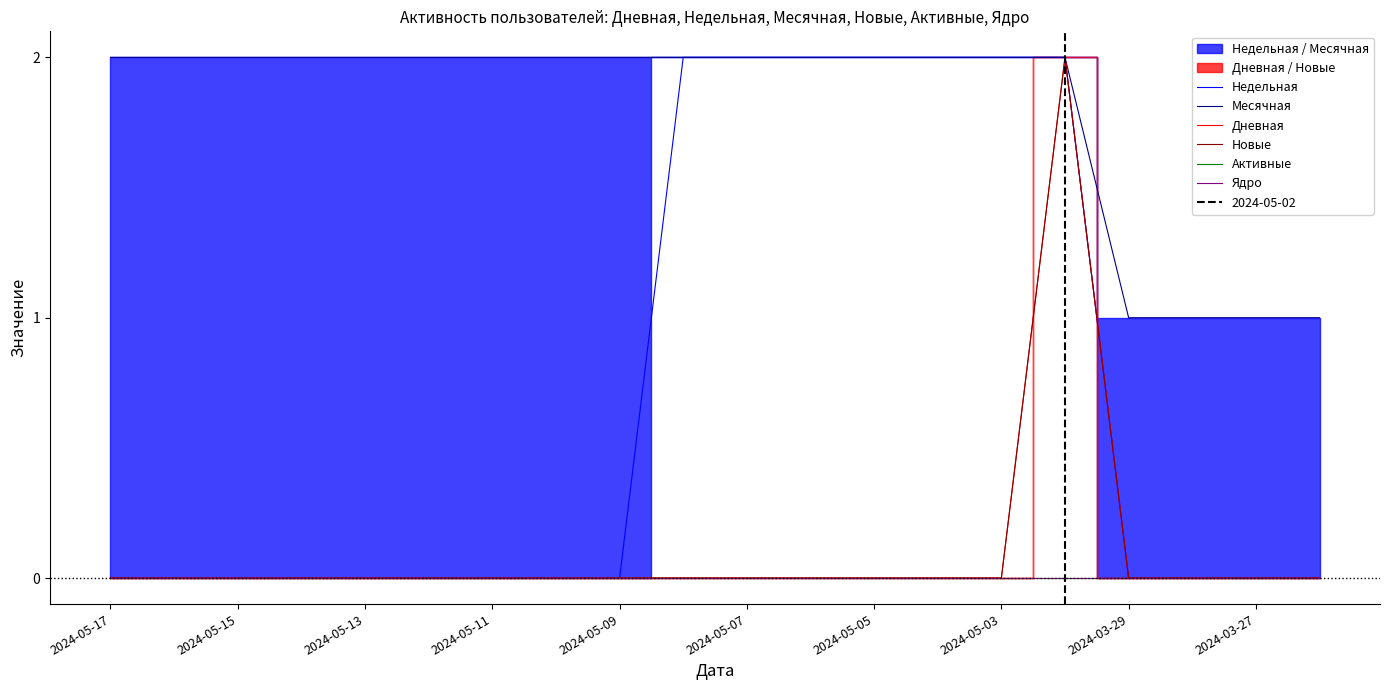

What is the minimum value for Месячная?

1